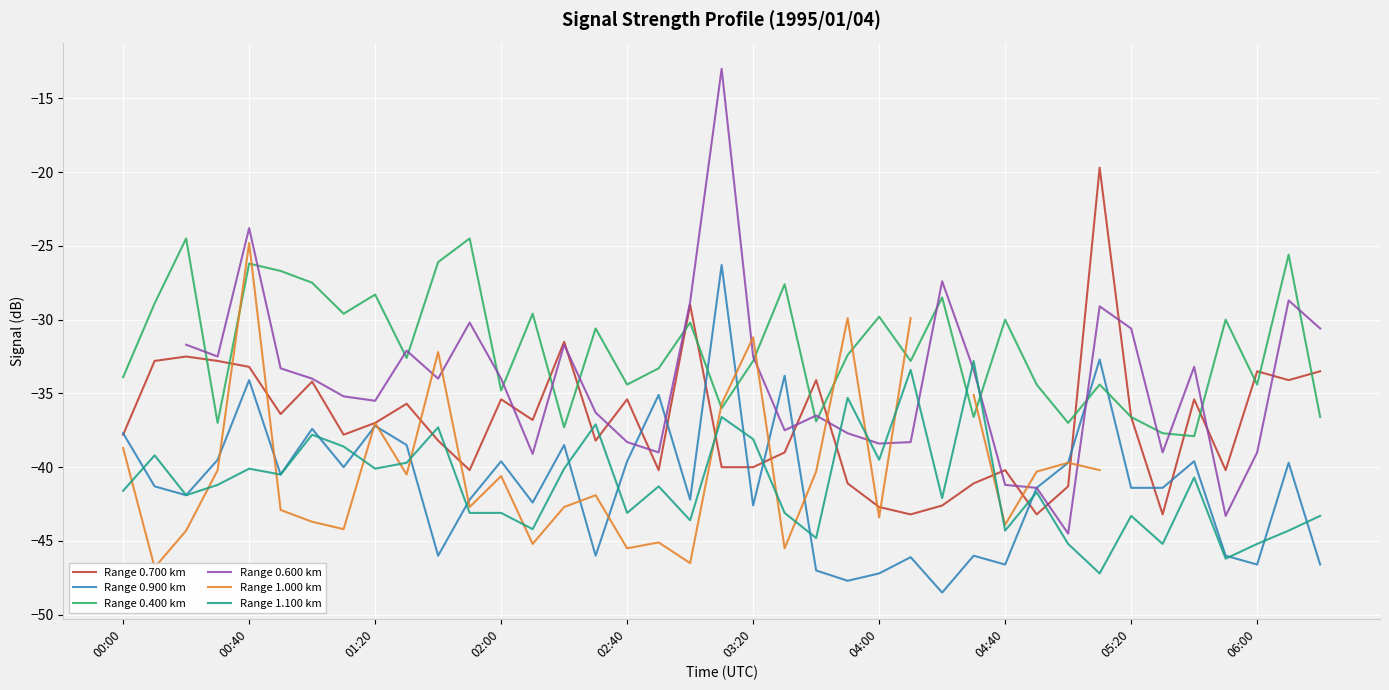

What value does the Range 0.900 km series have at 06:00?

-46.6